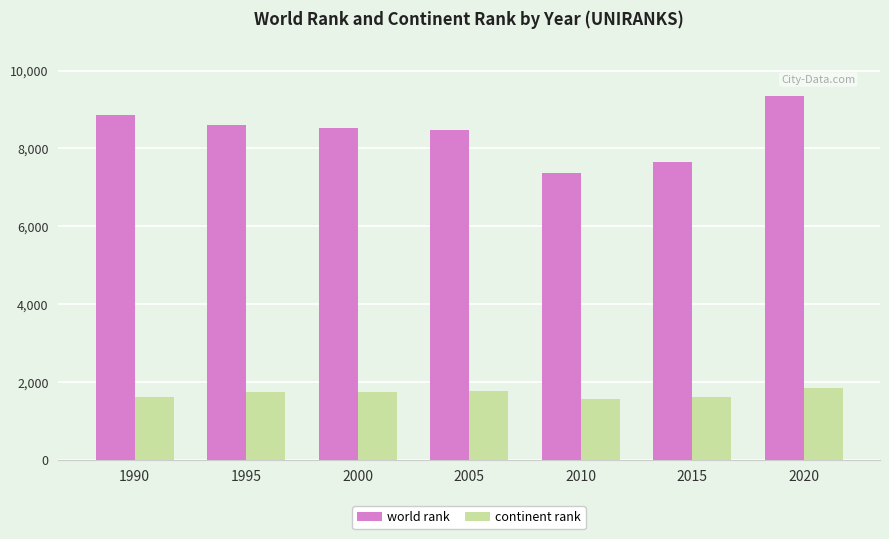

What is the spread (max minus min) of values at 2000?

6800